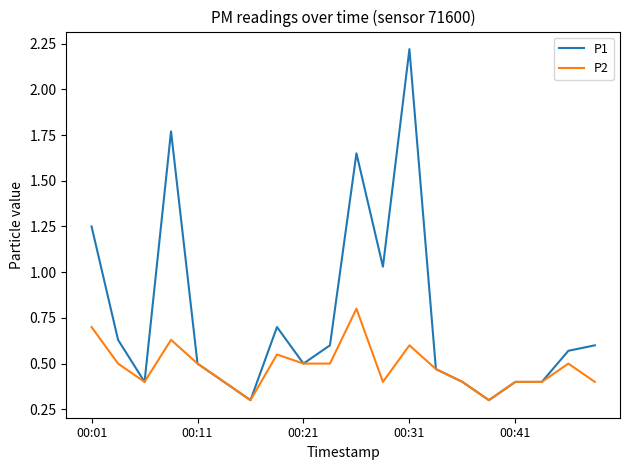

List the series in order of their overall mean, lowest first.

P2, P1